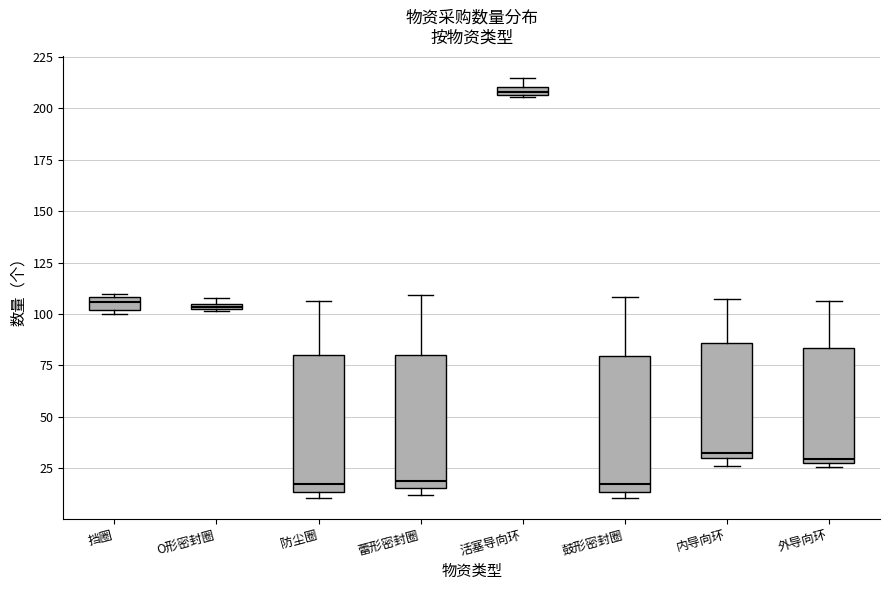

Where is the upper edge of the box for 外导向环 on the y-axis? The values are not printed on the chart, so give them approximately, as read against the axis.

85